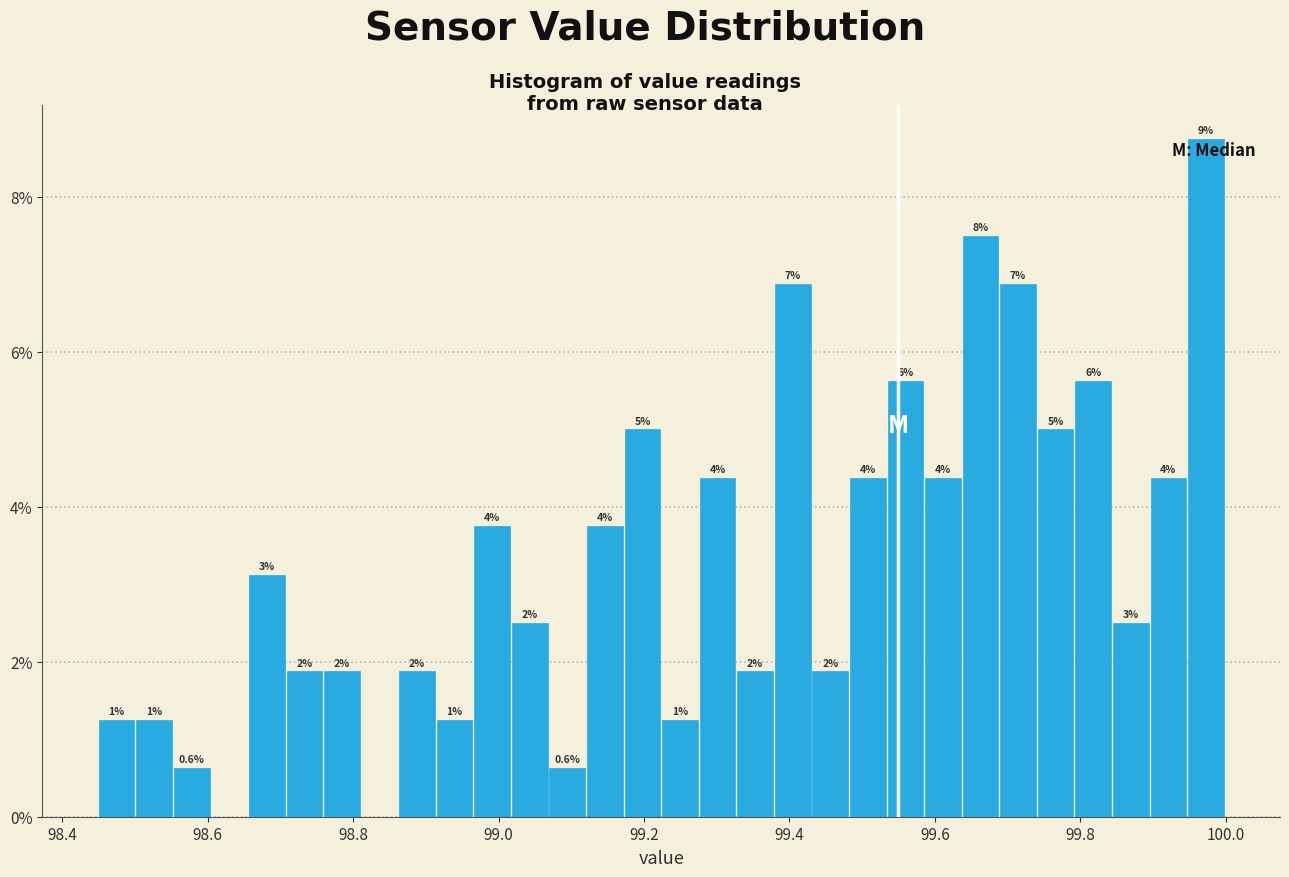

Read against the x-axis, roughly where is the centre of the tallest bar?

99.98